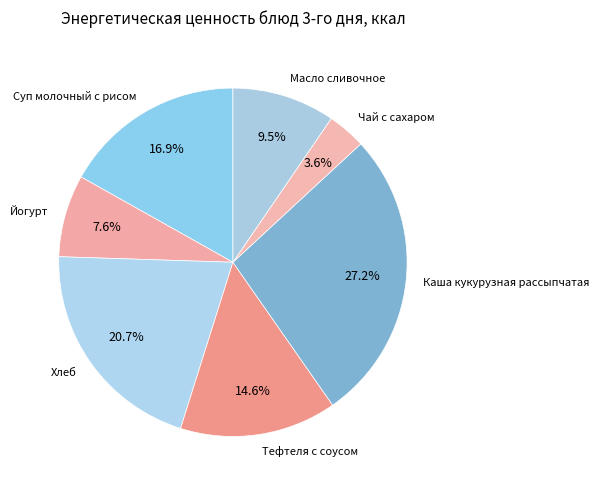

What is the largest slice in the pie chart?

Каша кукурузная рассыпчатая